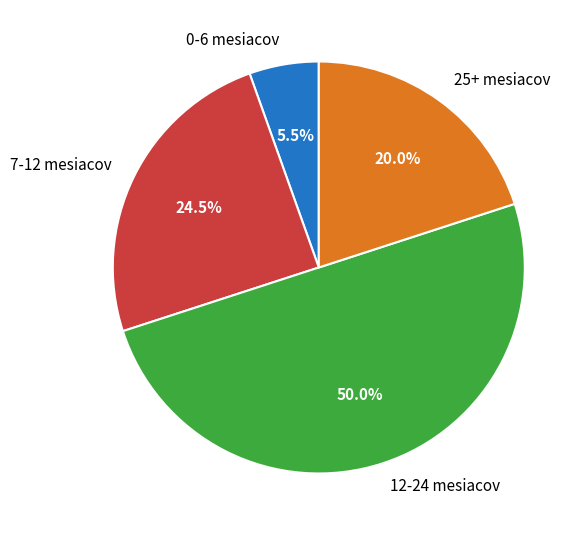

Does 7-12 mesiacov represent more than half of the total?

No